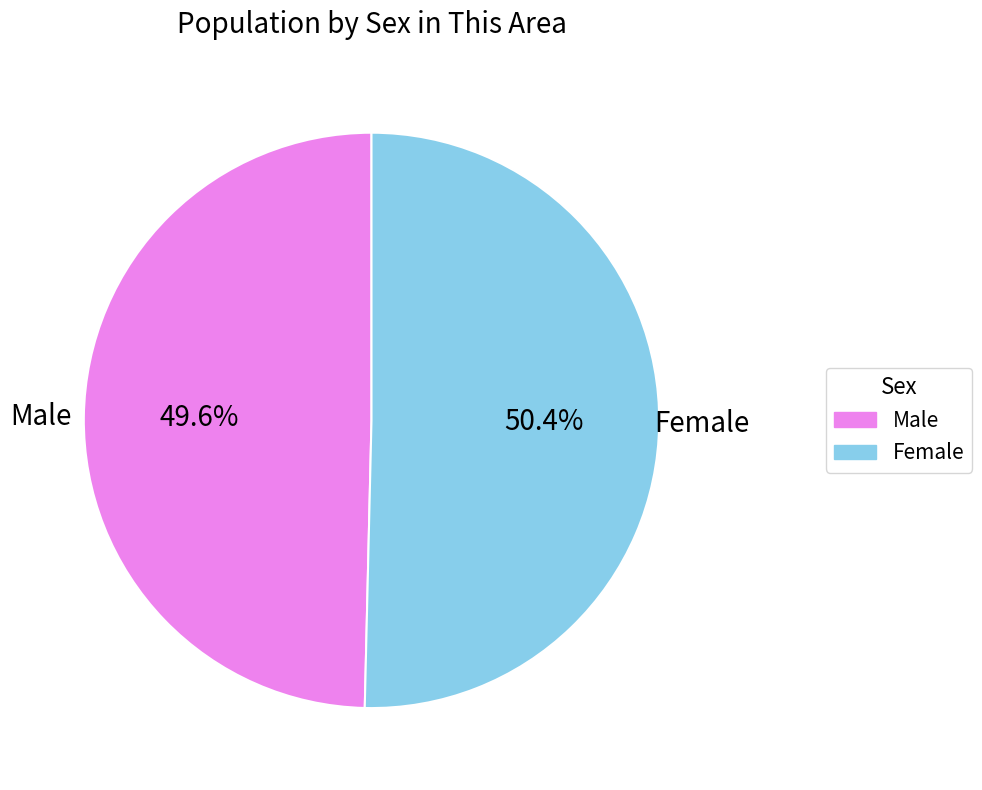

What is the total percentage of Female and Male?

100.0%